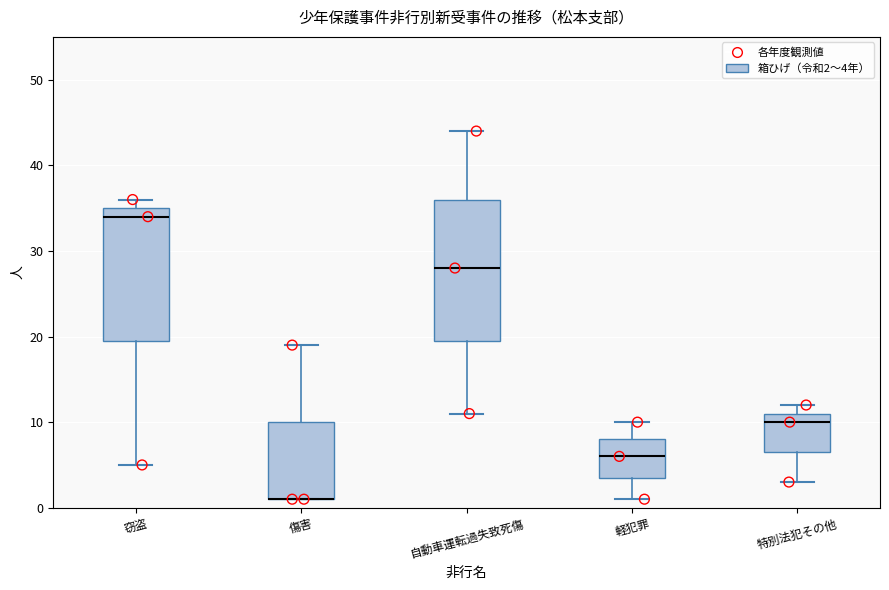

Where is the upper edge of the box for 軽犯罪 on the y-axis? The values are not printed on the chart, so give them approximately, as read against the axis.

8